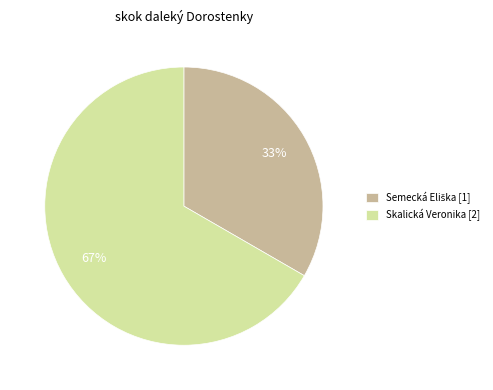

To the nearest percent, what is the average slice percentage?

50%